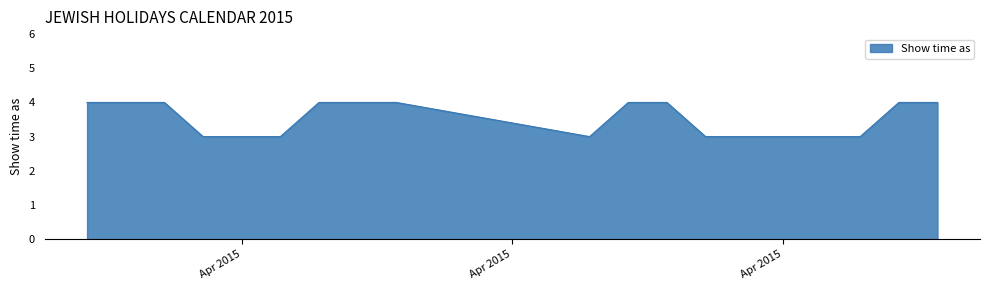

What is the minimum value shown in the chart?

3